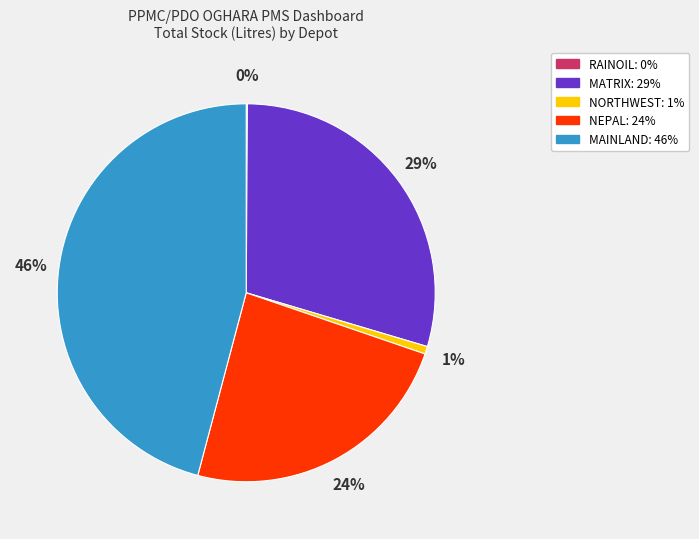

Between MAINLAND and NORTHWEST, which is larger?

MAINLAND